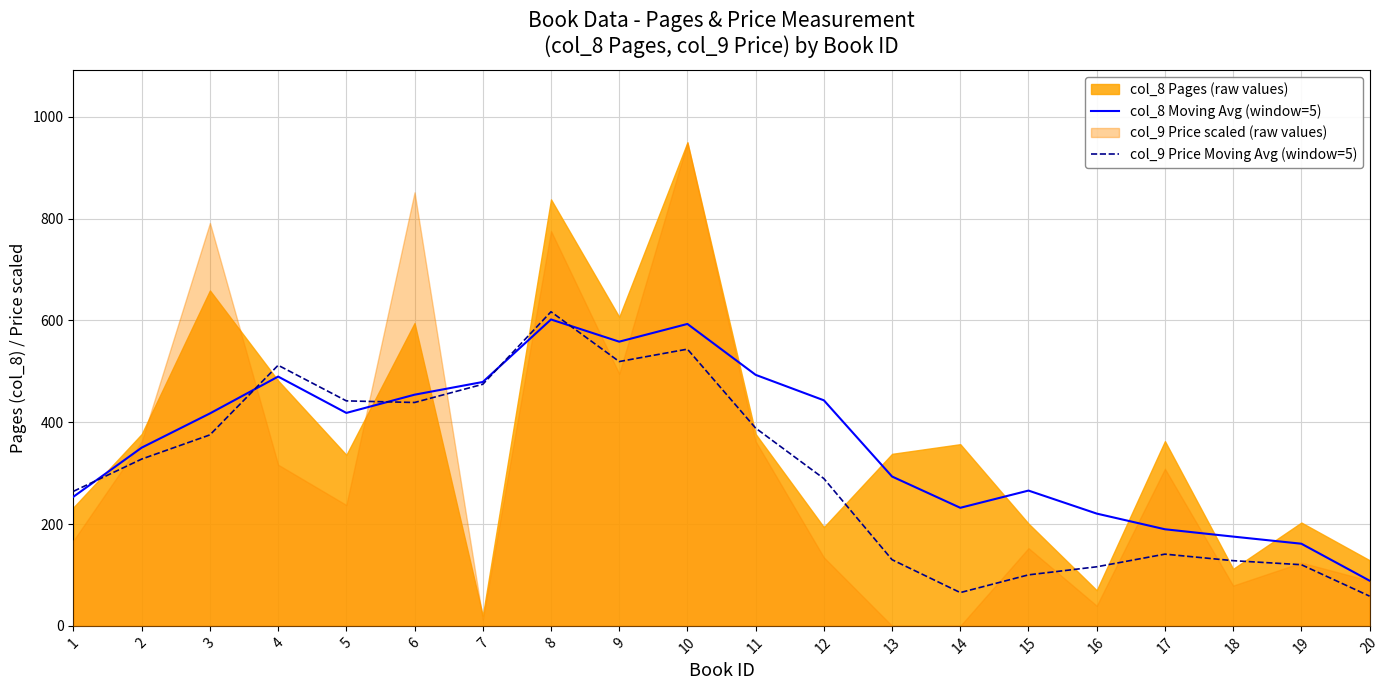

What is the difference between the second highest and minimum values in the col_9 Price Moving Avg (window=5) series?

485.3